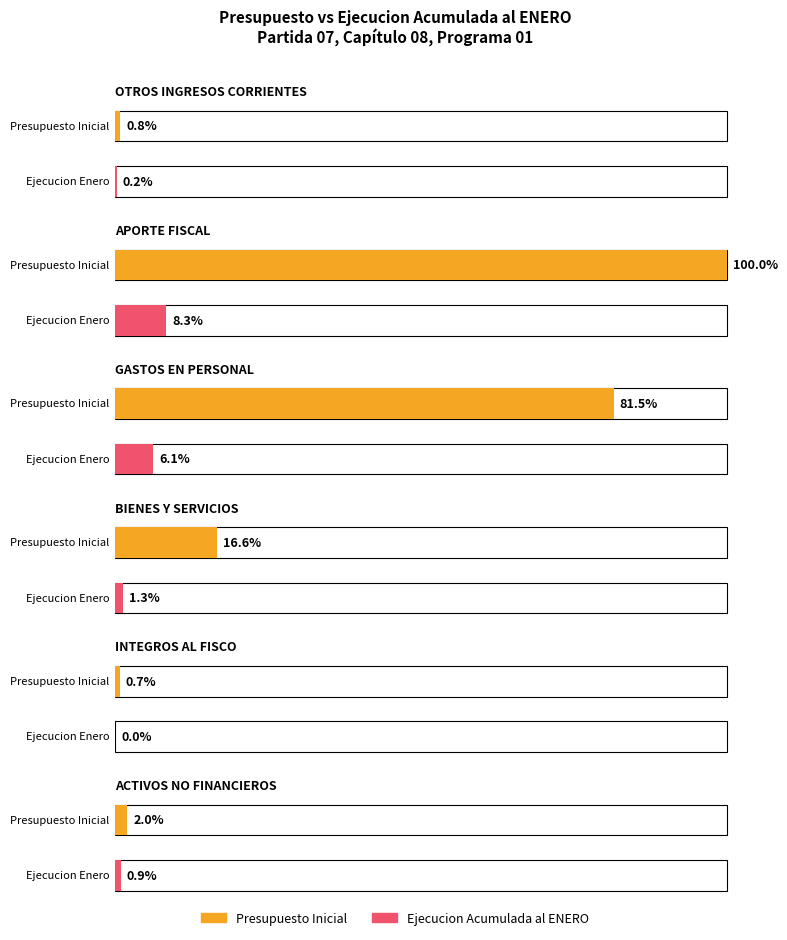

What are all the series names shown in the legend?

Presupuesto Inicial, Ejecucion Acumulada al ENERO